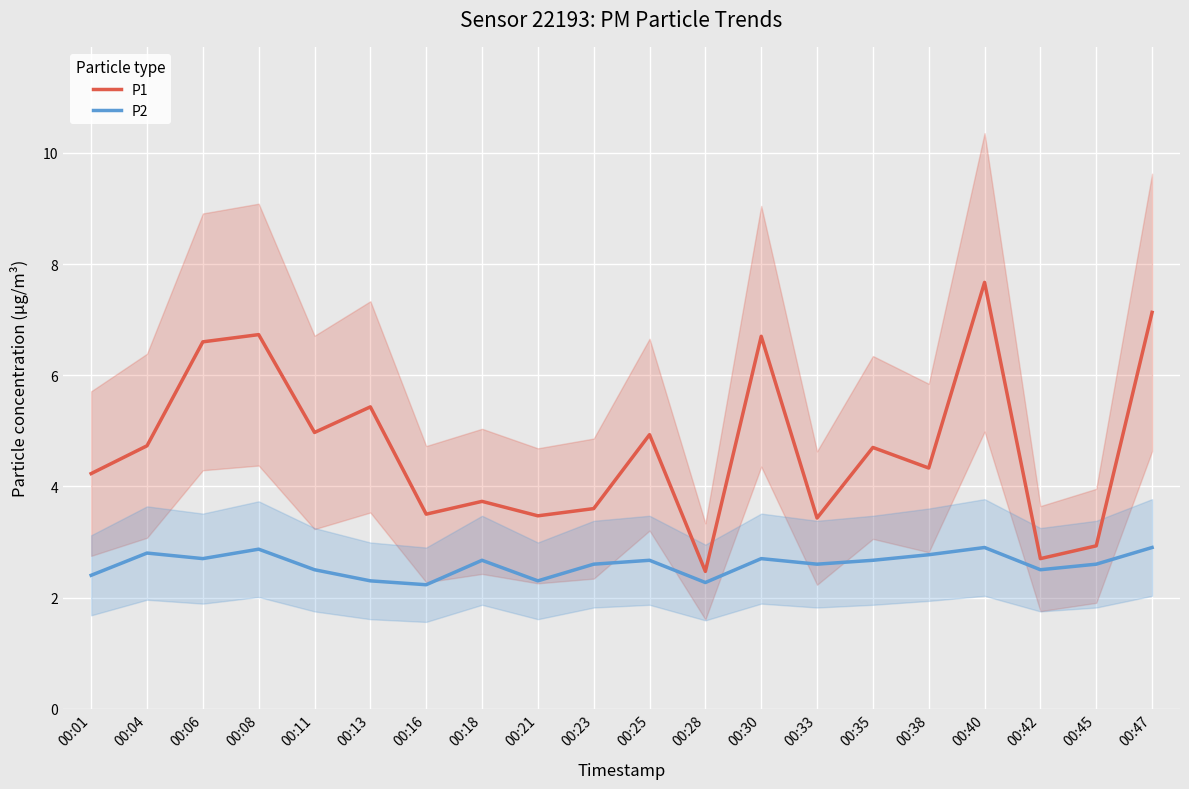

At which category does P1 reach its first local valley?

00:11